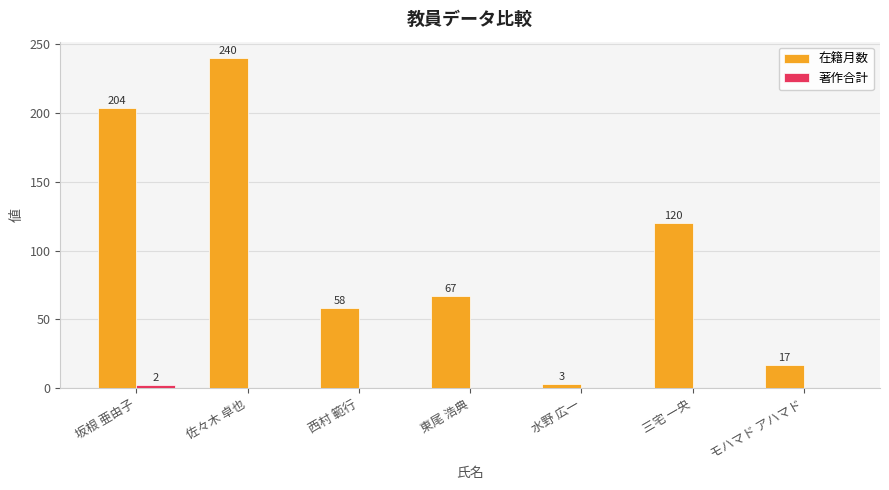

Read the 在籍月数 value at 東尾 浩典.

67